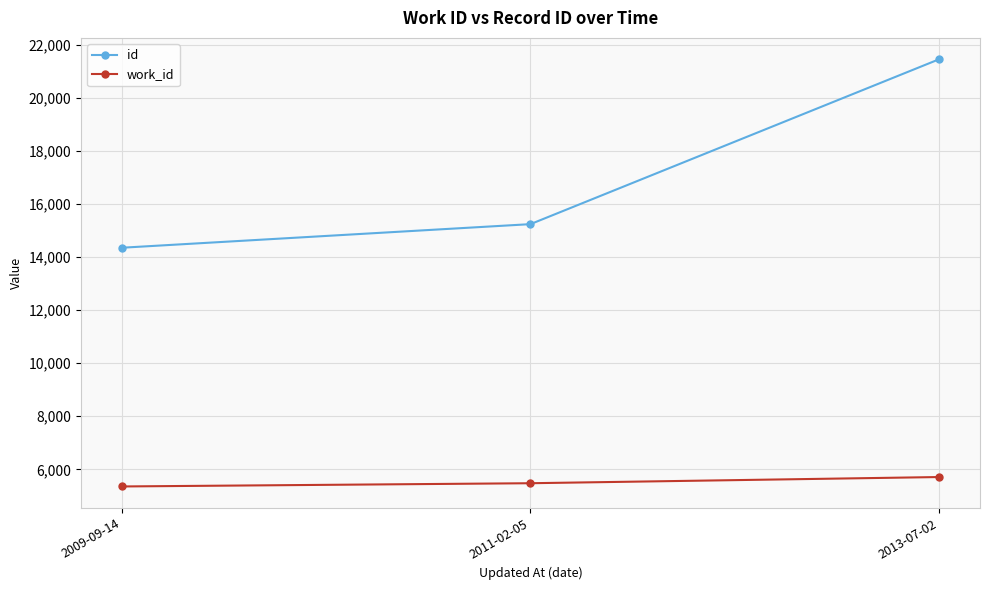

What is the total value across all series at 2013-07-02?

27155